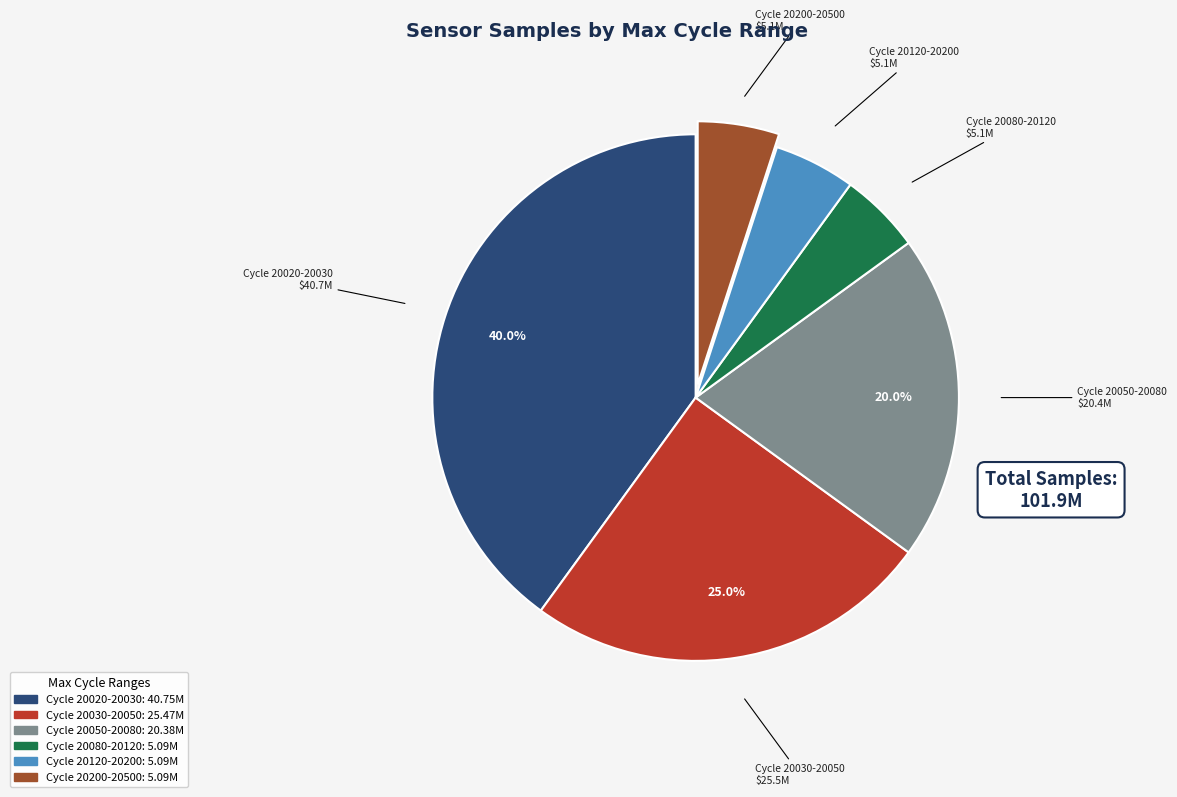

Is there any slice that represents more than half of the pie?

No